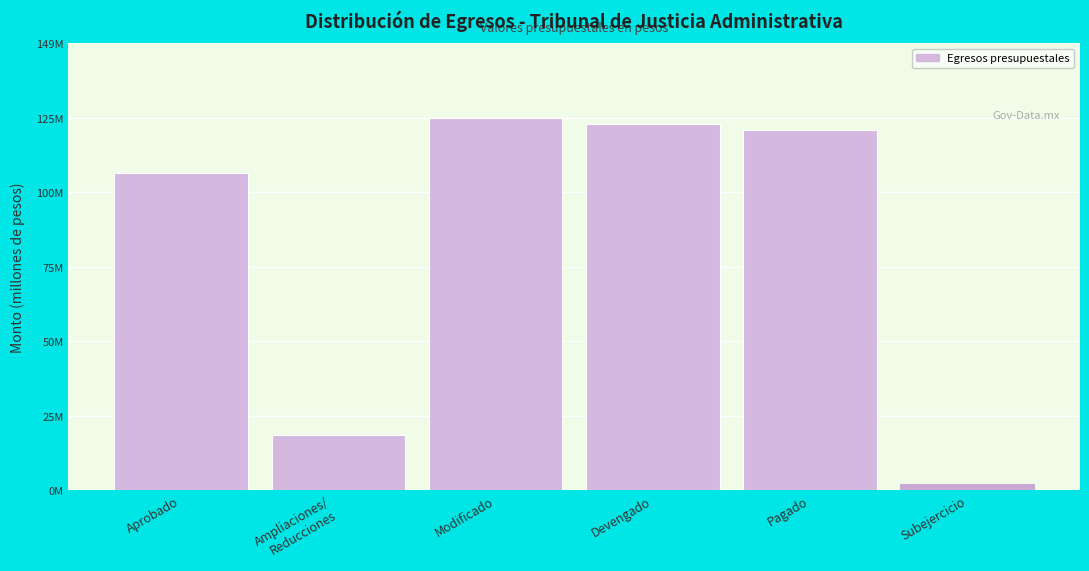

Are the bars horizontal?

No